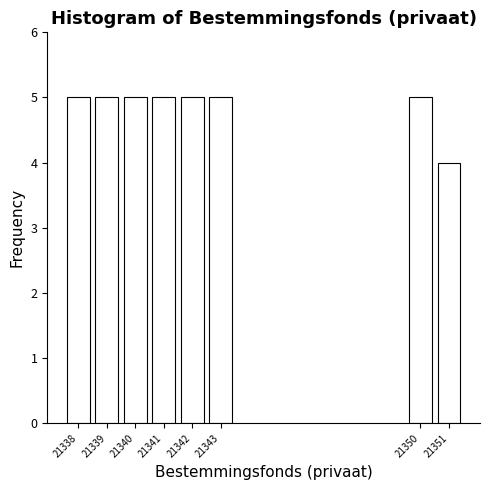

Reading right to left, list all the values displayed in this chart.

4	5	5	5	5	5	5	5